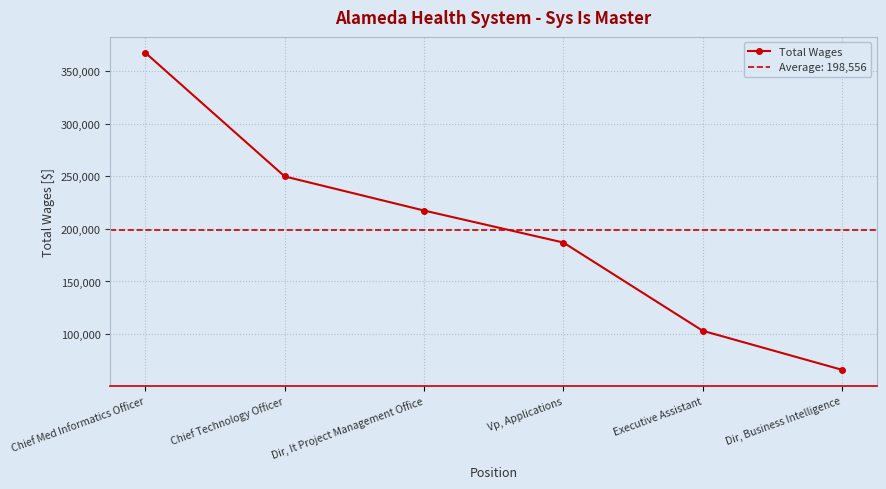

Does the chart have visible grid lines?

Yes